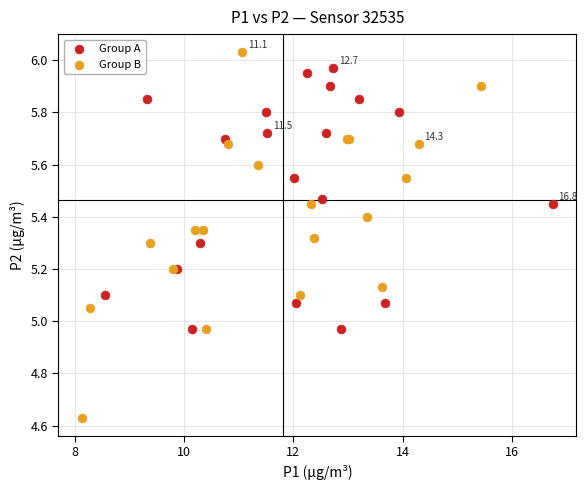

Which series contains the highest Y value?

Group B